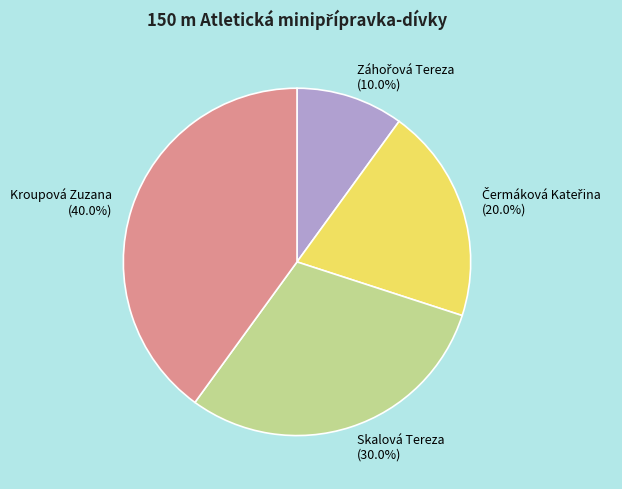

Which slice is the largest?

Kroupová Zuzana